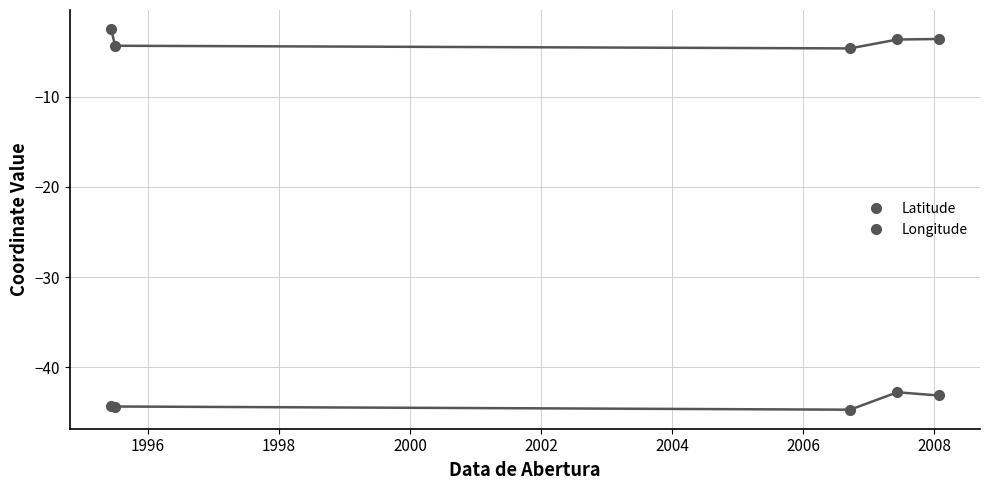

True or false: Longitude and Latitude cross at least once.

False